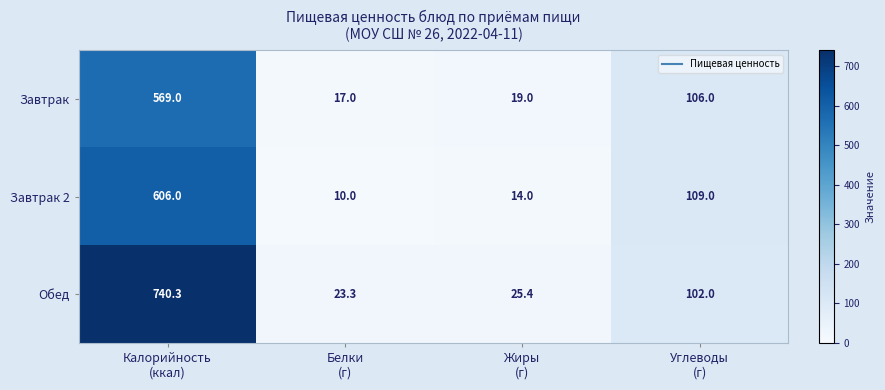

What is the maximum value shown in the chart?

740.3